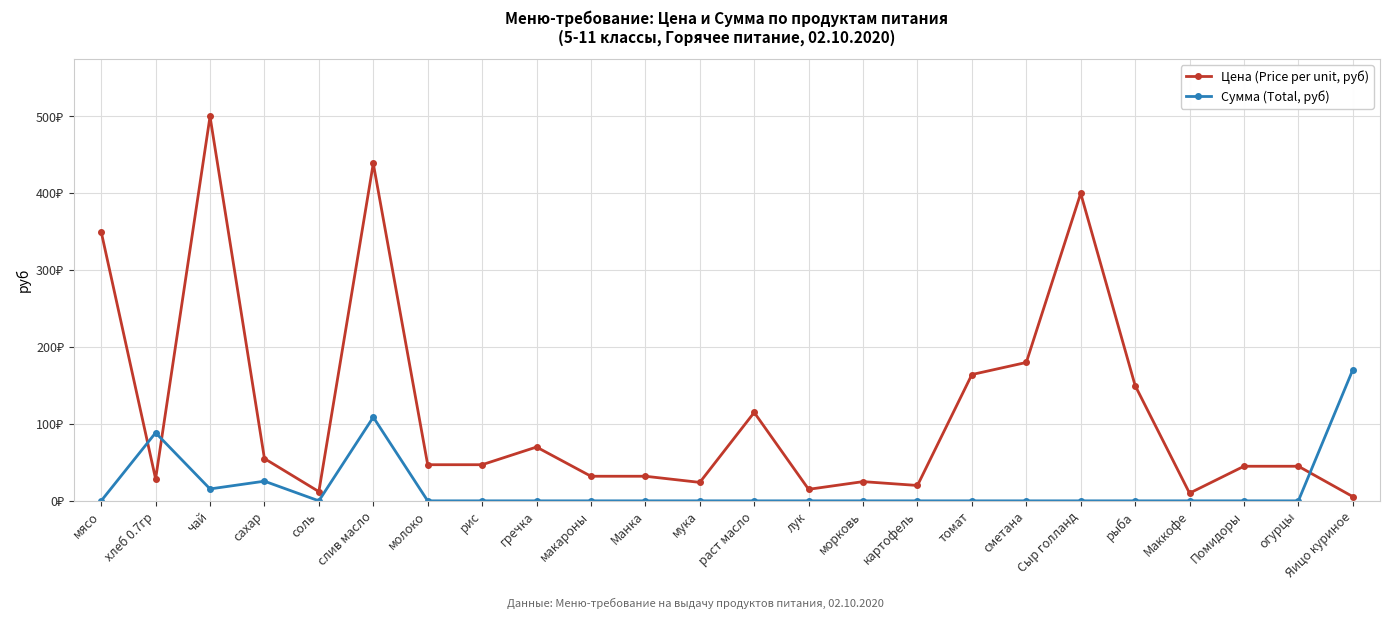

Which series changed the most between мука and томат?

Цена (Price per unit, руб)